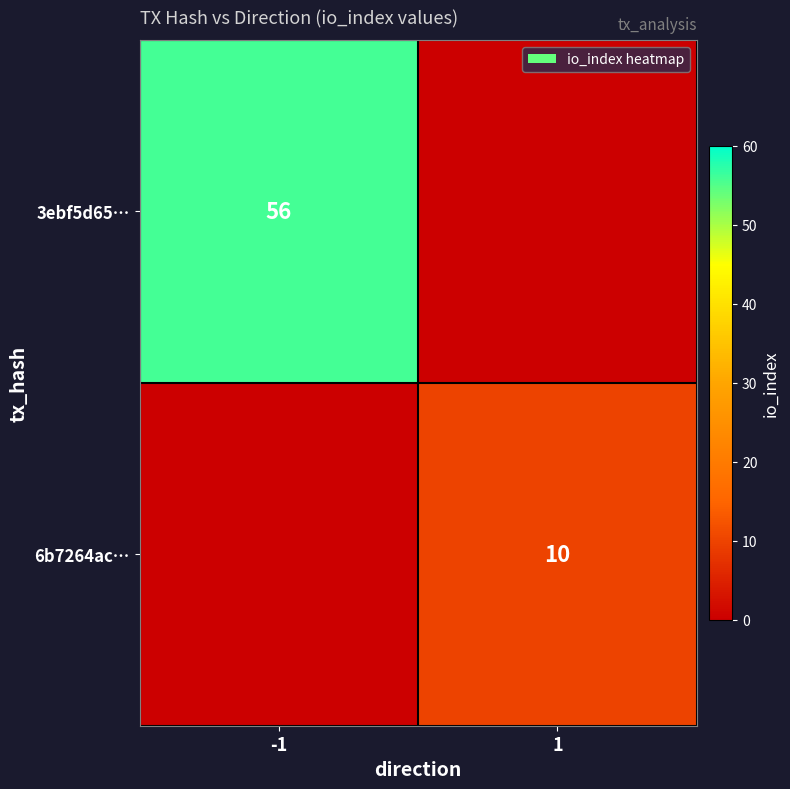

At how many categories does at least one series exceed 35?

1